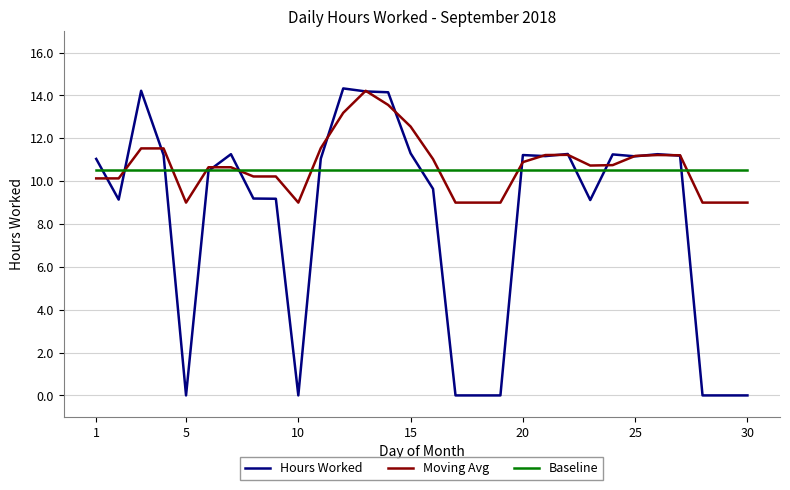

Which series has the widest spread of values?

Hours Worked